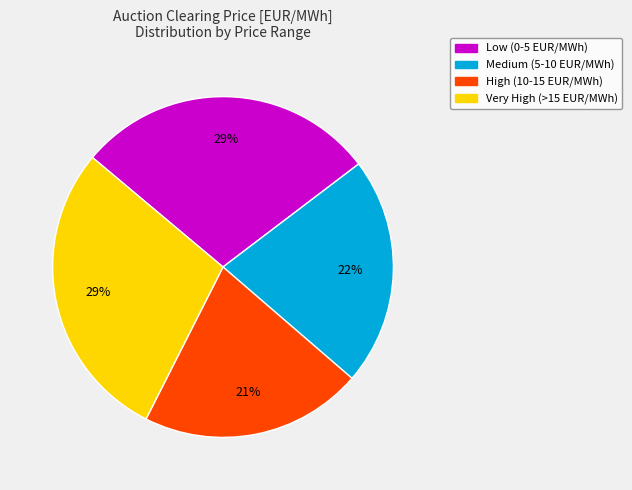

To the nearest percent, what is the average slice percentage?

25%